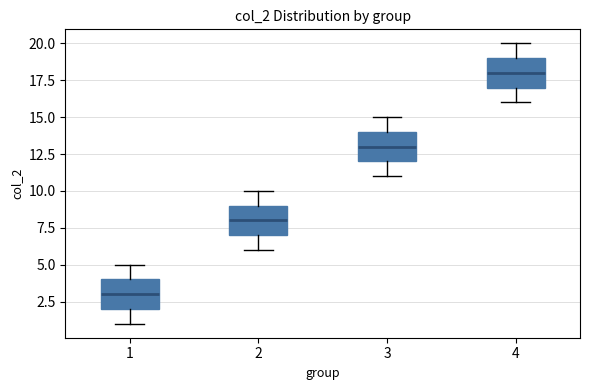

Reading left to right, read every box against the y-axis: the position of its median line, the range the box covers, and the ends of its whiskers. The values are not printed on the chart, so give them approximately, as read against the axis.

1: median 3, box 2 to 4, whiskers 1 to 5
2: median 8, box 7 to 9, whiskers 6 to 10
3: median 13, box 12 to 14, whiskers 11 to 15
4: median 18, box 17 to 19, whiskers 16 to 20